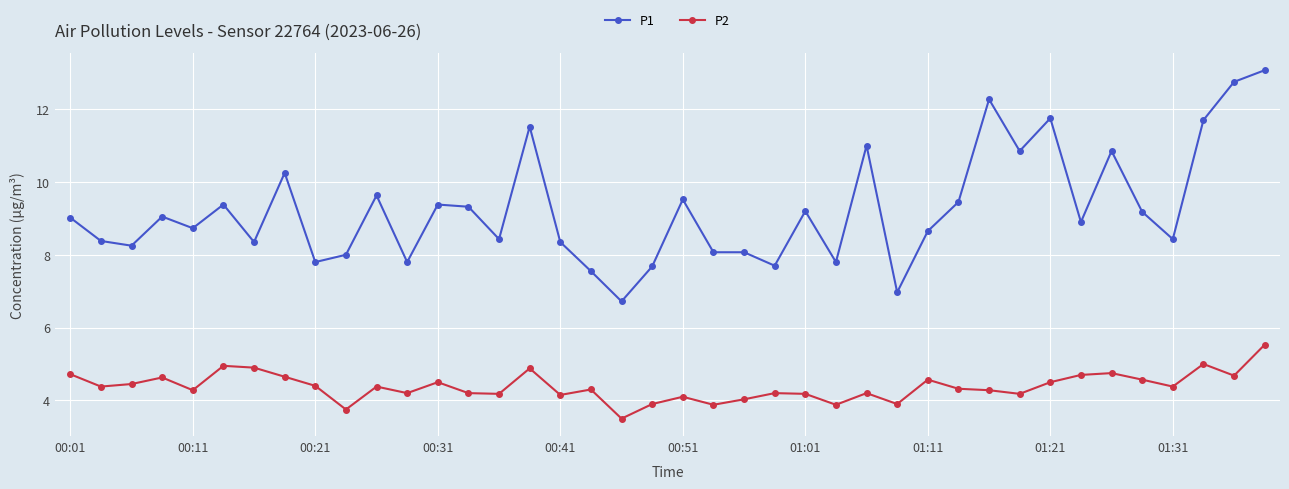

Which series has the largest range (max minus min)?

P1